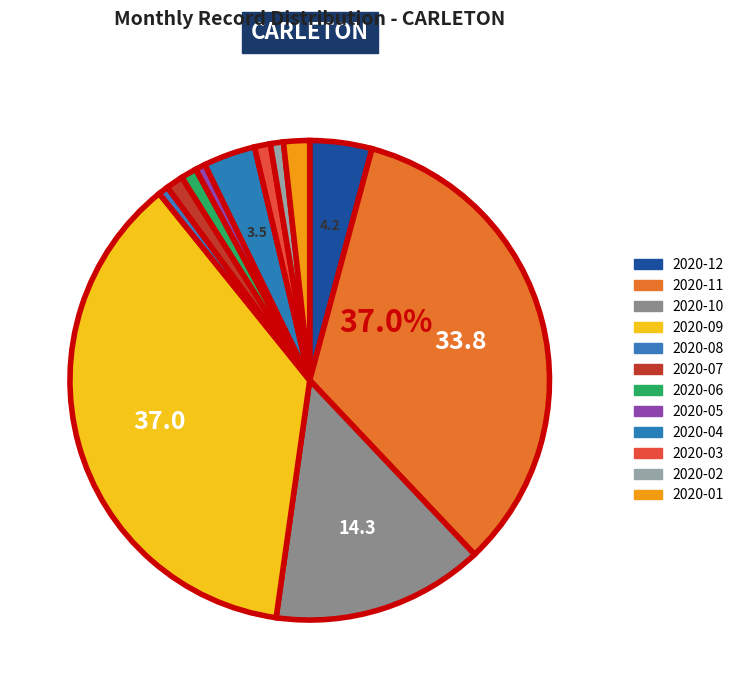

Which has a higher value, 2020-02 or 2020-08?

2020-02